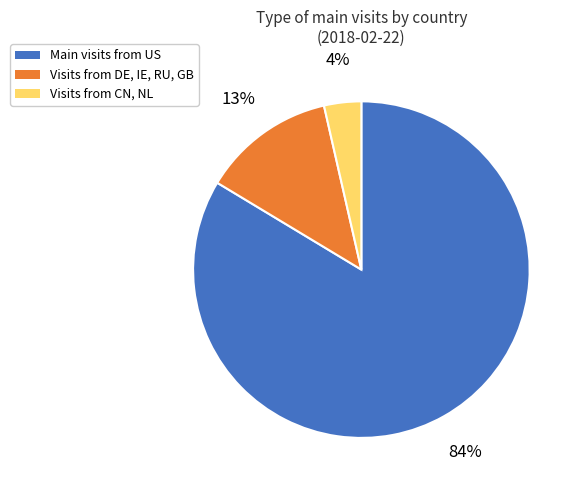

Rank the categories by value from lowest to highest.

Visits from CN, NL, Visits from DE, IE, RU, GB, Main visits from US